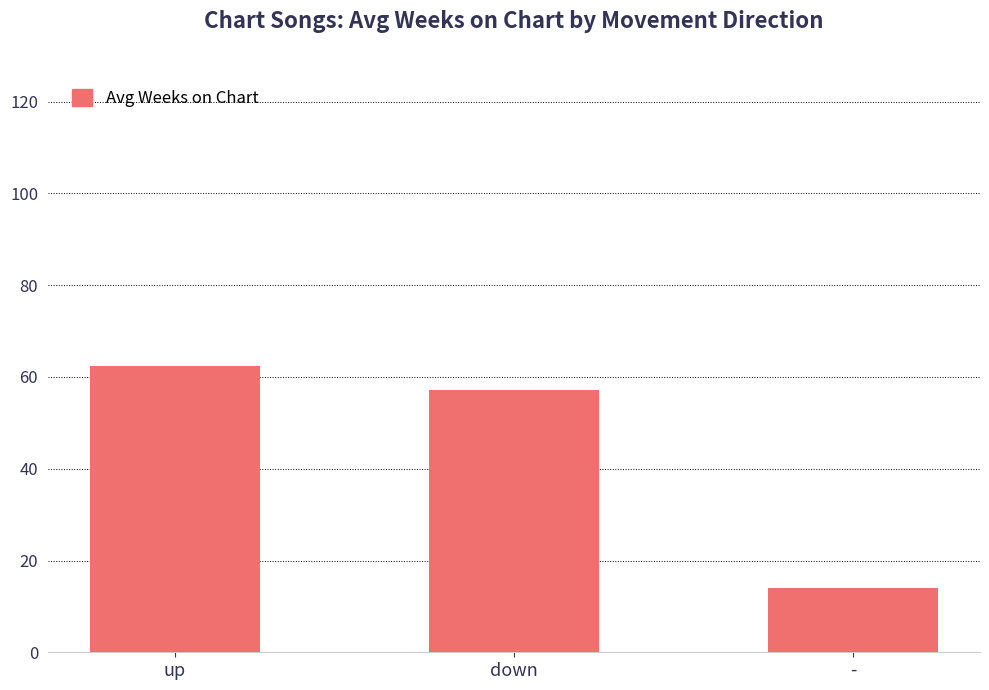

List the labels in order of value, smallest first.

-, down, up